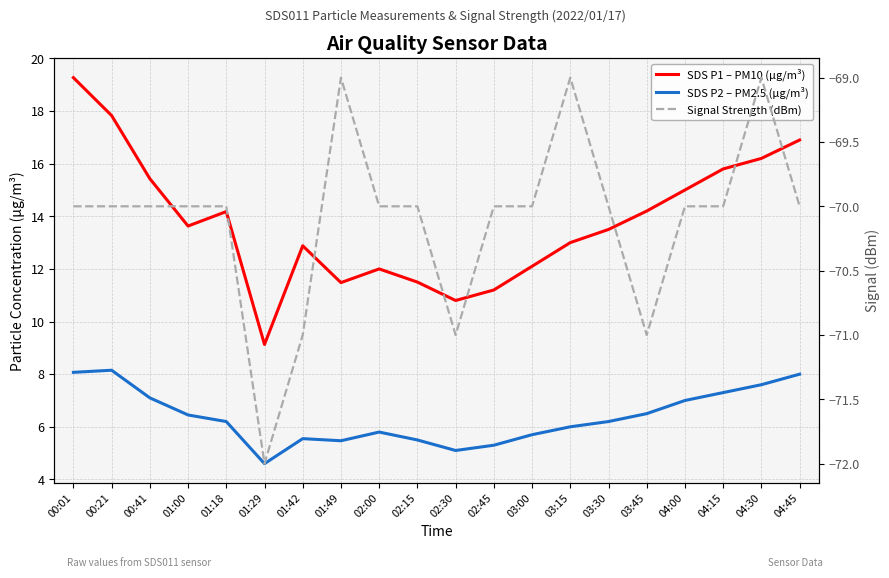

Which has a higher value, 02:45 or 02:00?

02:00